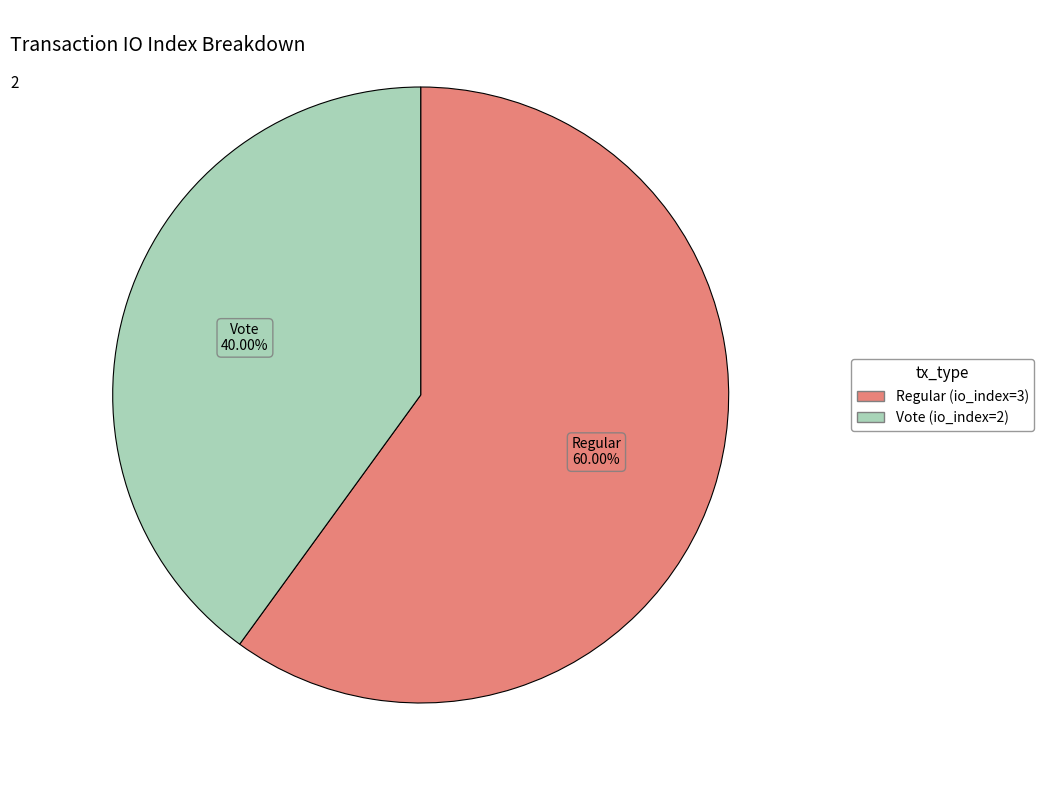

Between Regular (io_index=3) and Vote (io_index=2), which is larger?

Regular (io_index=3)